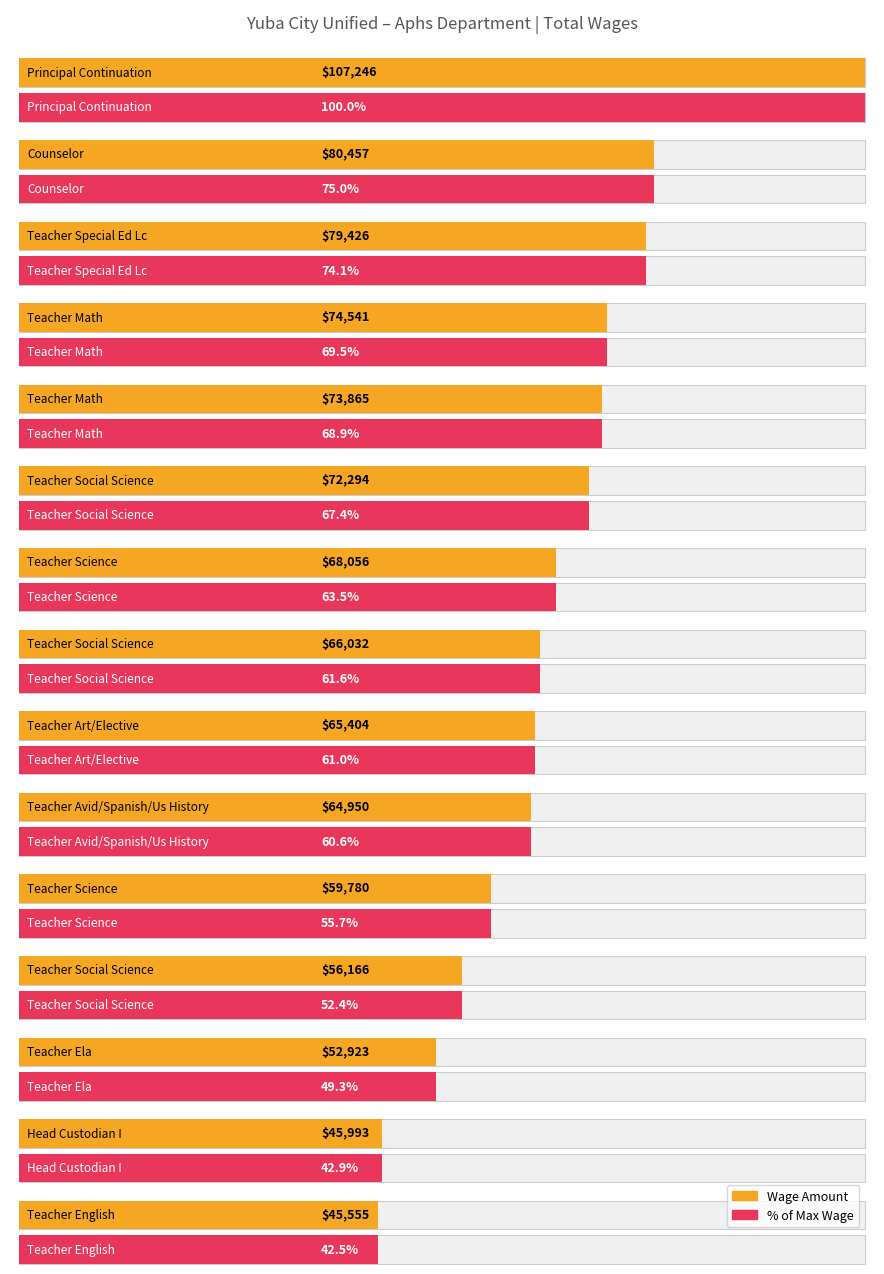

Where is the data nearest to the value 76400?

Teacher Math